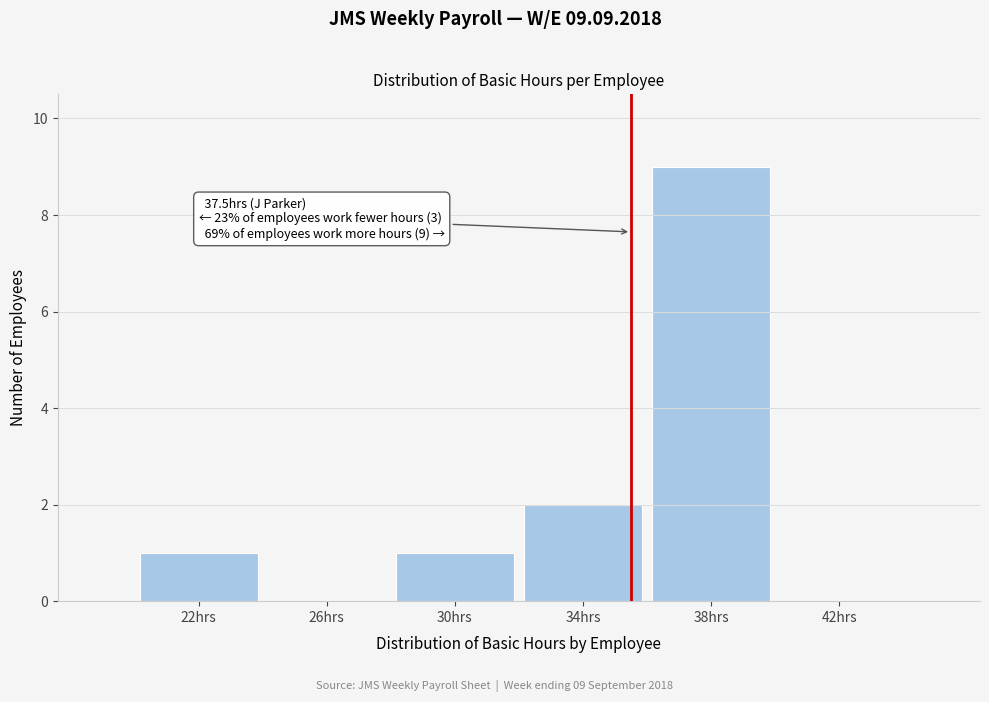

Reading left to right, extract all data points from this chart.

22hrs=1	26hrs=0	30hrs=1	34hrs=2	38hrs=9	42hrs=0